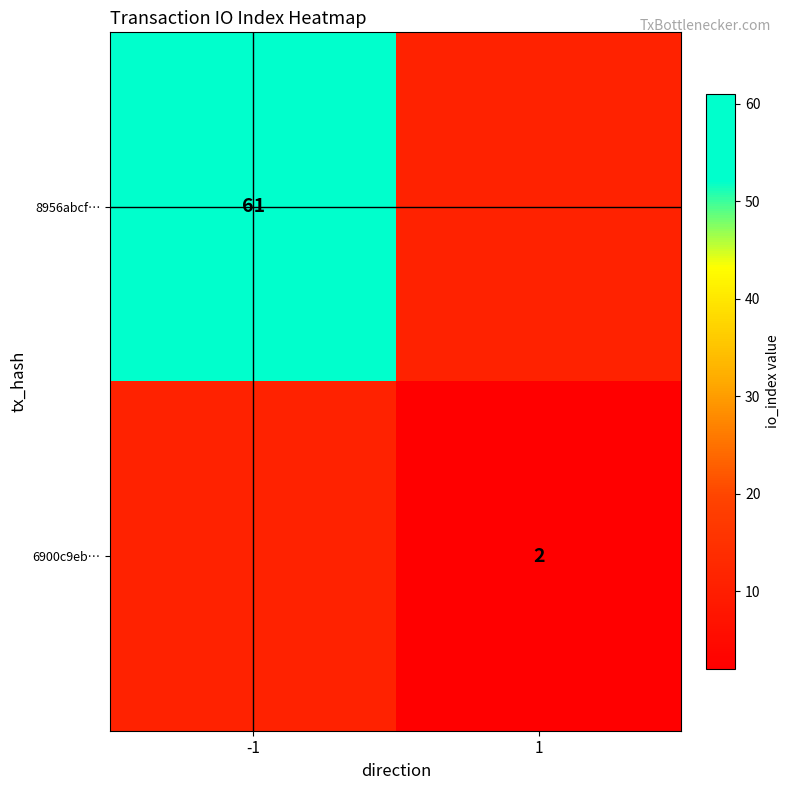

The 6900c9eb… series shows 3 at 1. True or false?

False